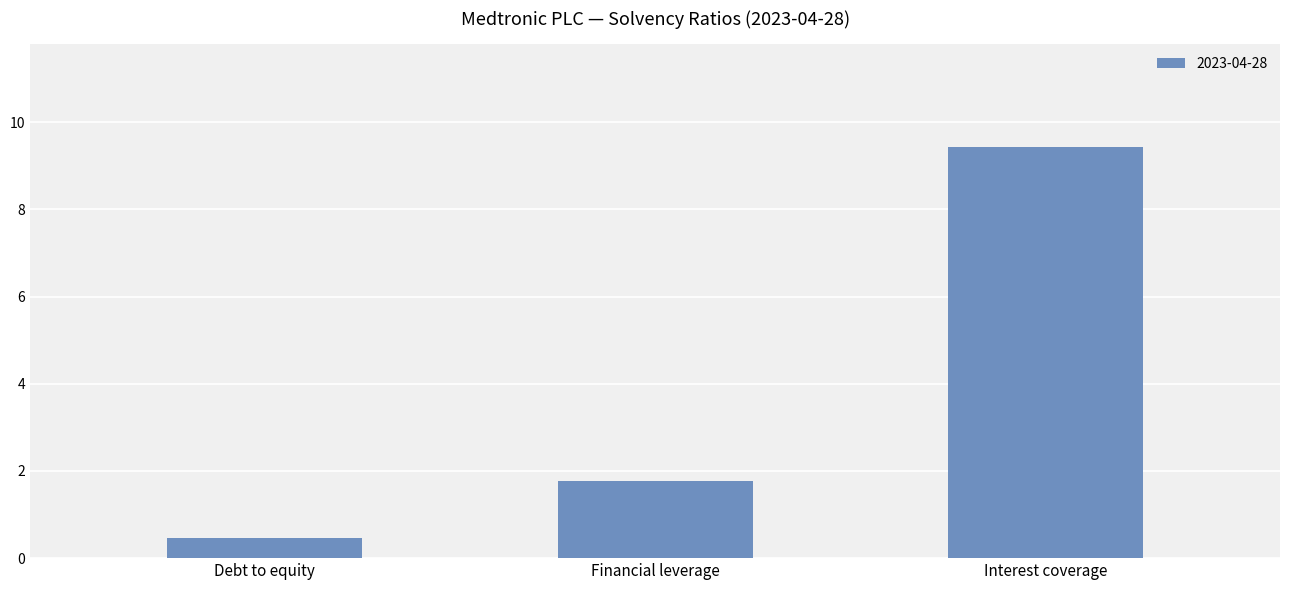

True or false: the data shows 1.8 at Financial leverage.

True